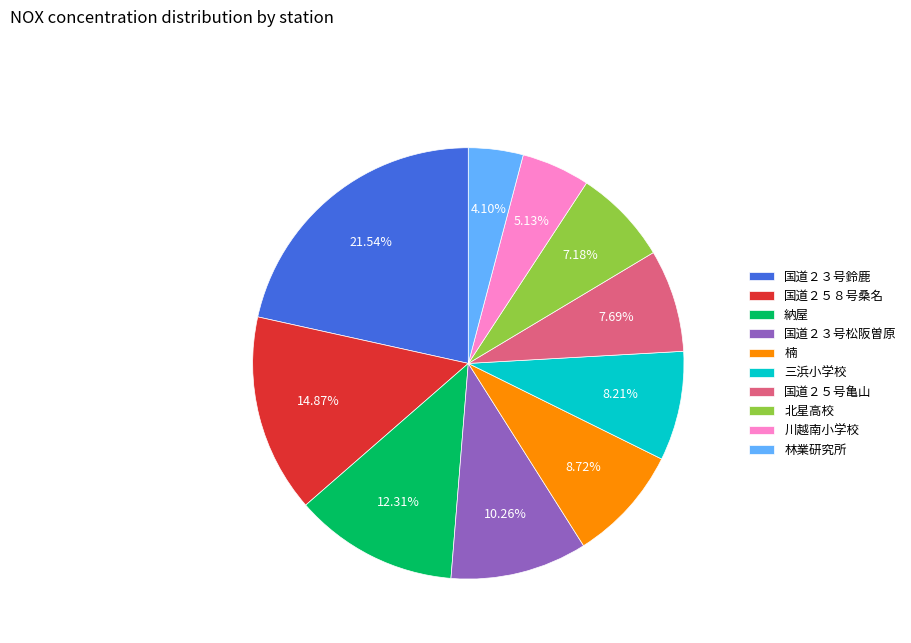

The 納屋 slice represents 1% of the pie. True or false?

False